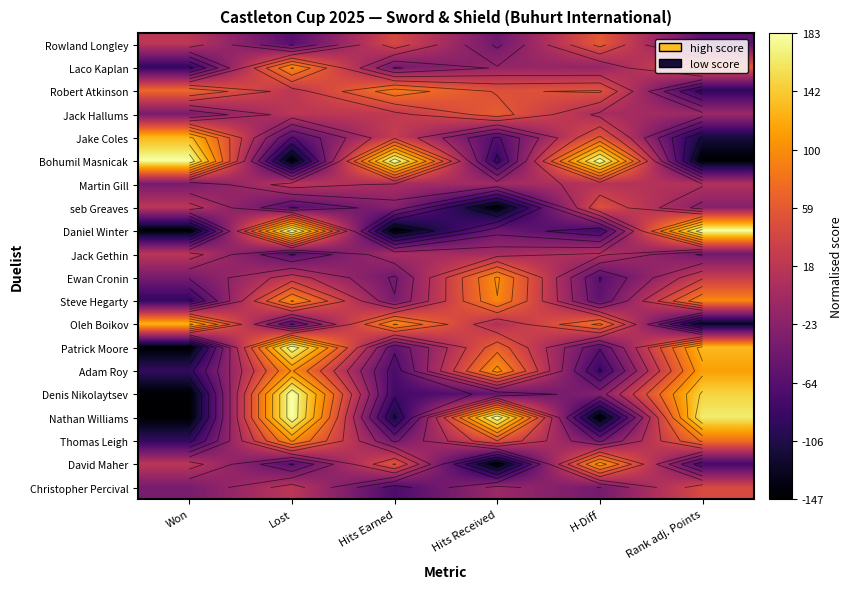

How many values in the Bohumil Masnicak series are below 1?

3